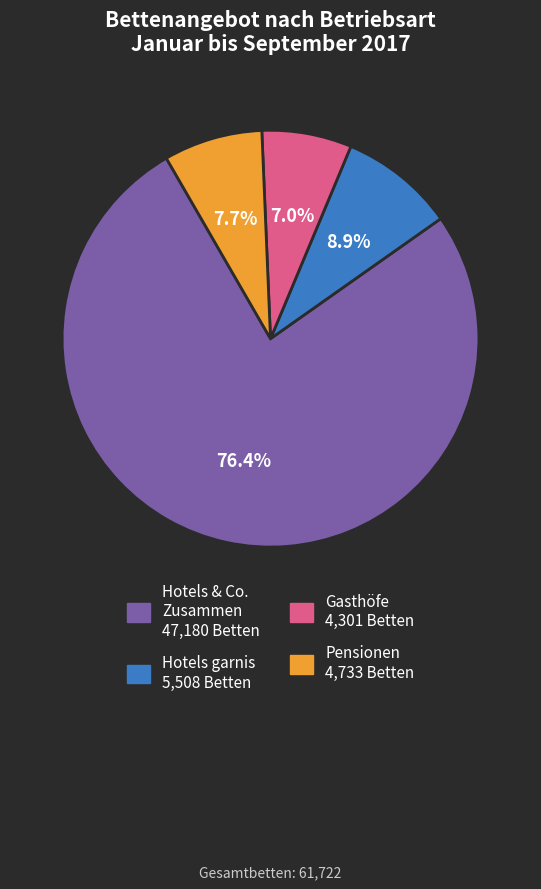

Does any single category account for the majority?

Yes